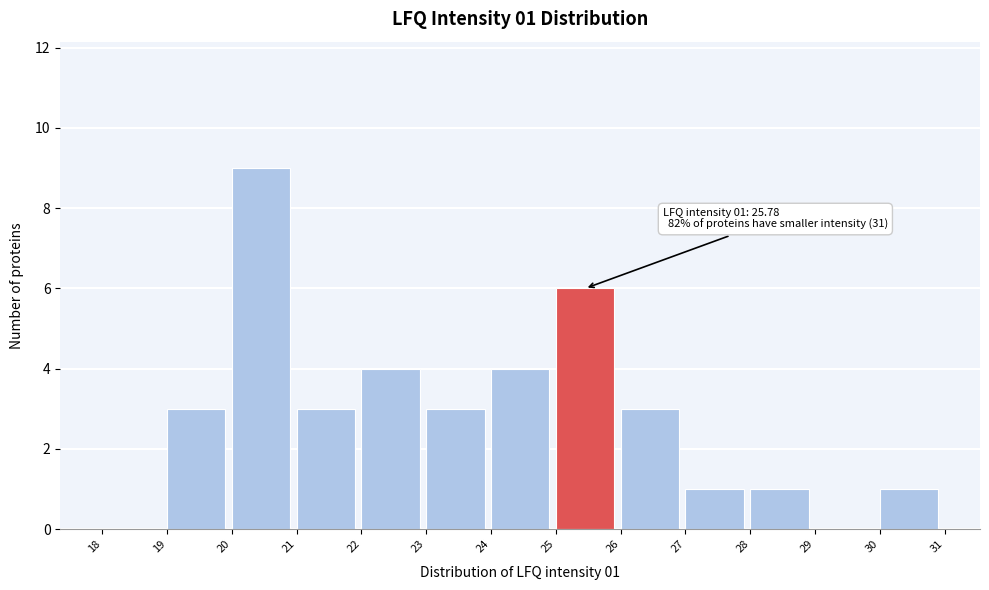

Which range on the x-axis has the tallest bar?

20 to 21